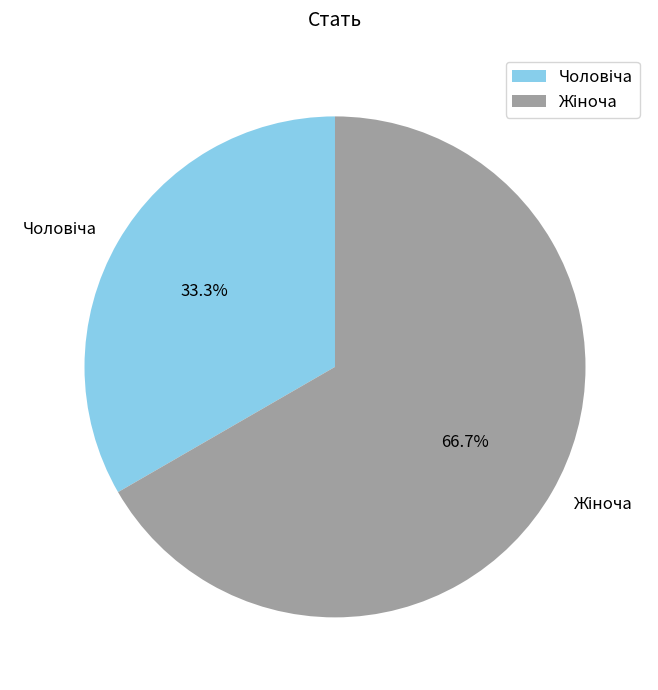

Count the number of slices in the pie.

2